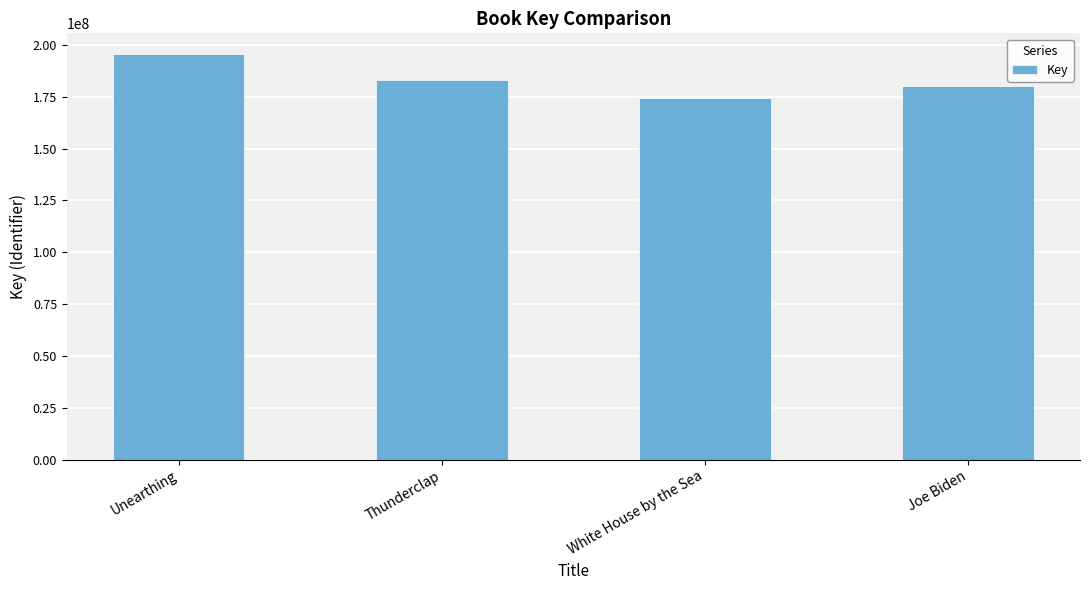

Approximately how many times larger is the value at Unearthing compared to White House by the Sea?

1.1